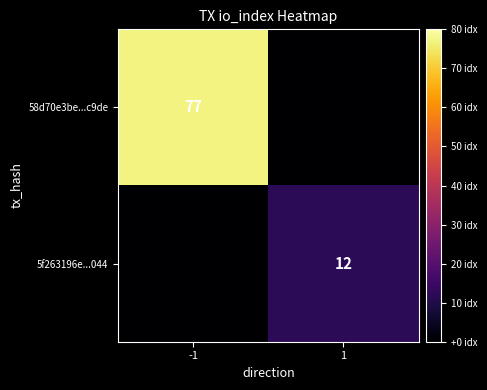

The value of 58d70e3be...c9de at -1 is 77. True or false?

True